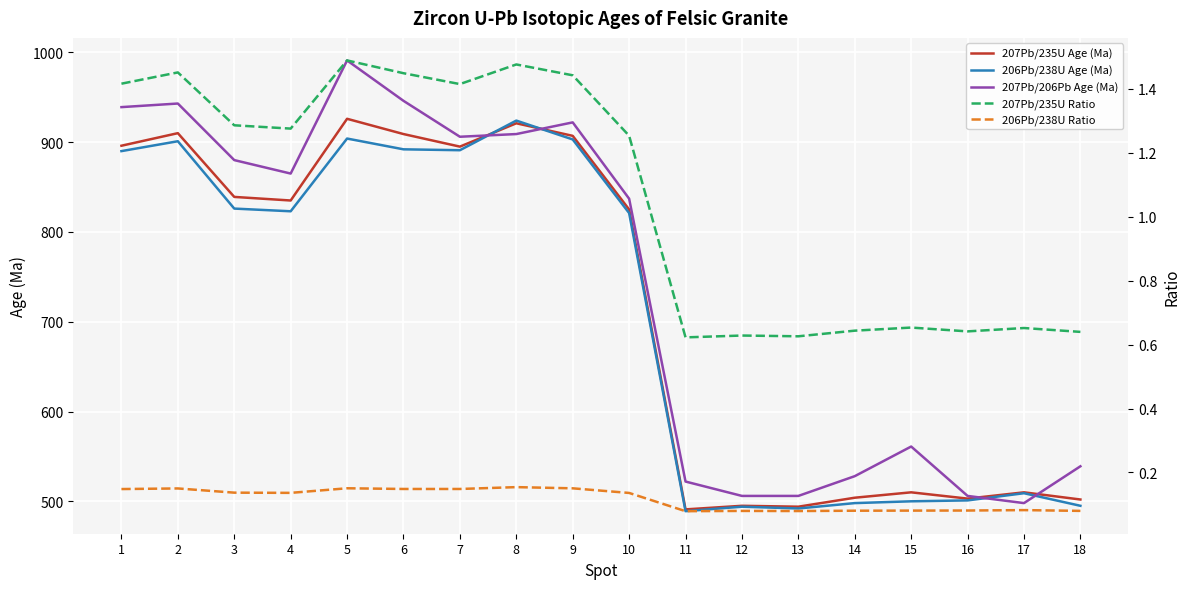

How many interior local peaks does the 207Pb/235U Ratio series have?

6